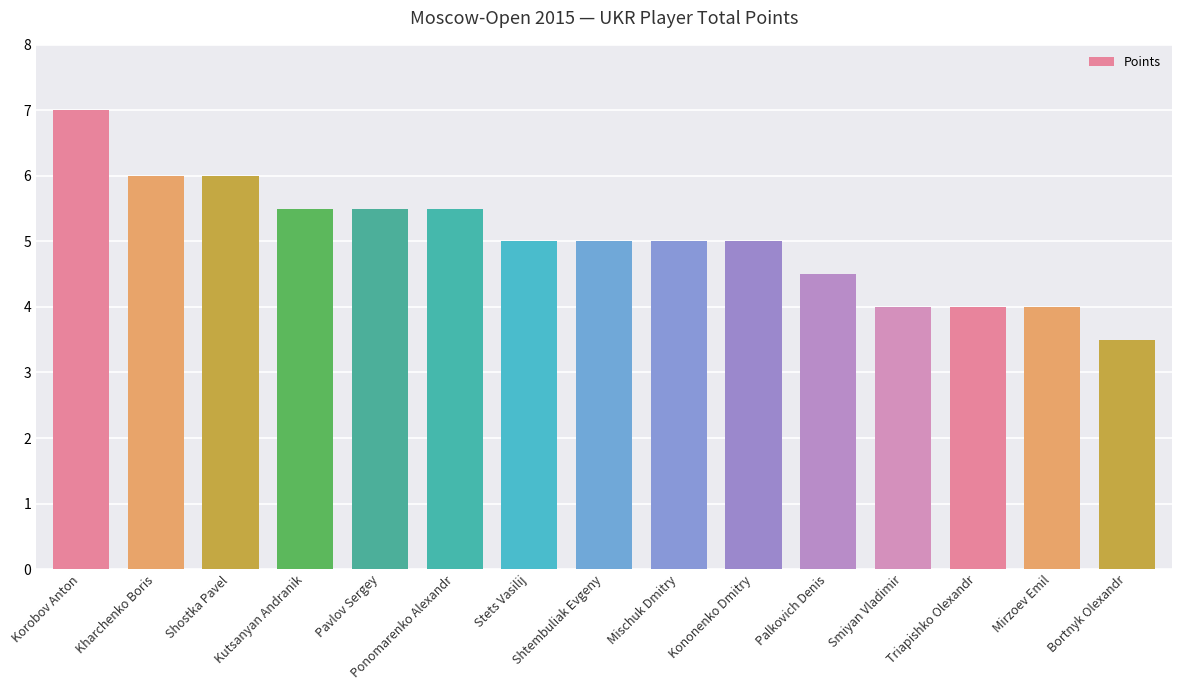

Count the values in the range 4 to 5.

8